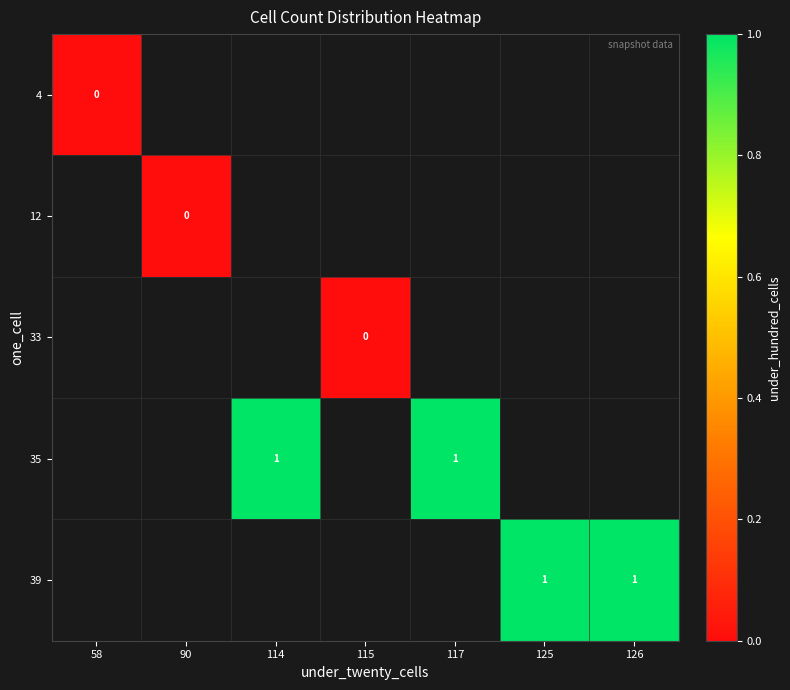

At which category does the chart reach its peak across all series?

114